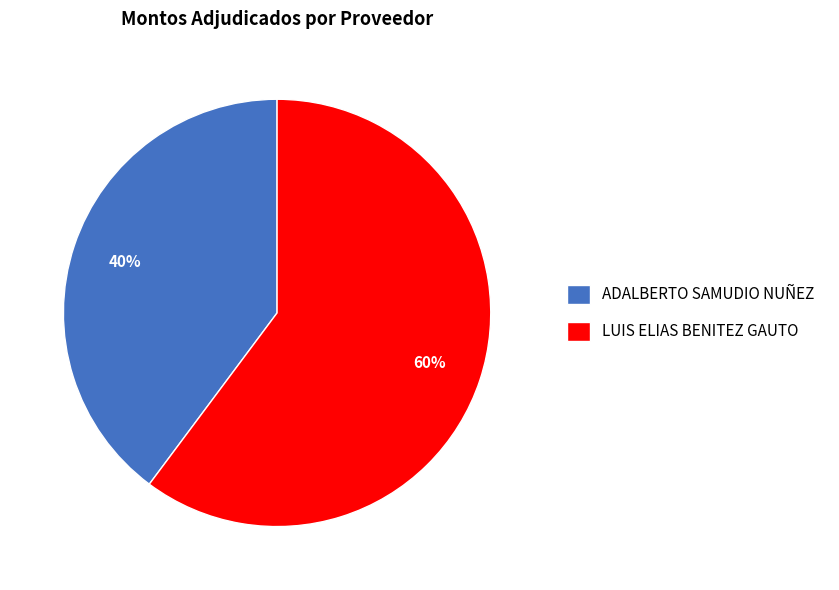

Which category accounts for the majority?

LUIS ELIAS BENITEZ GAUTO